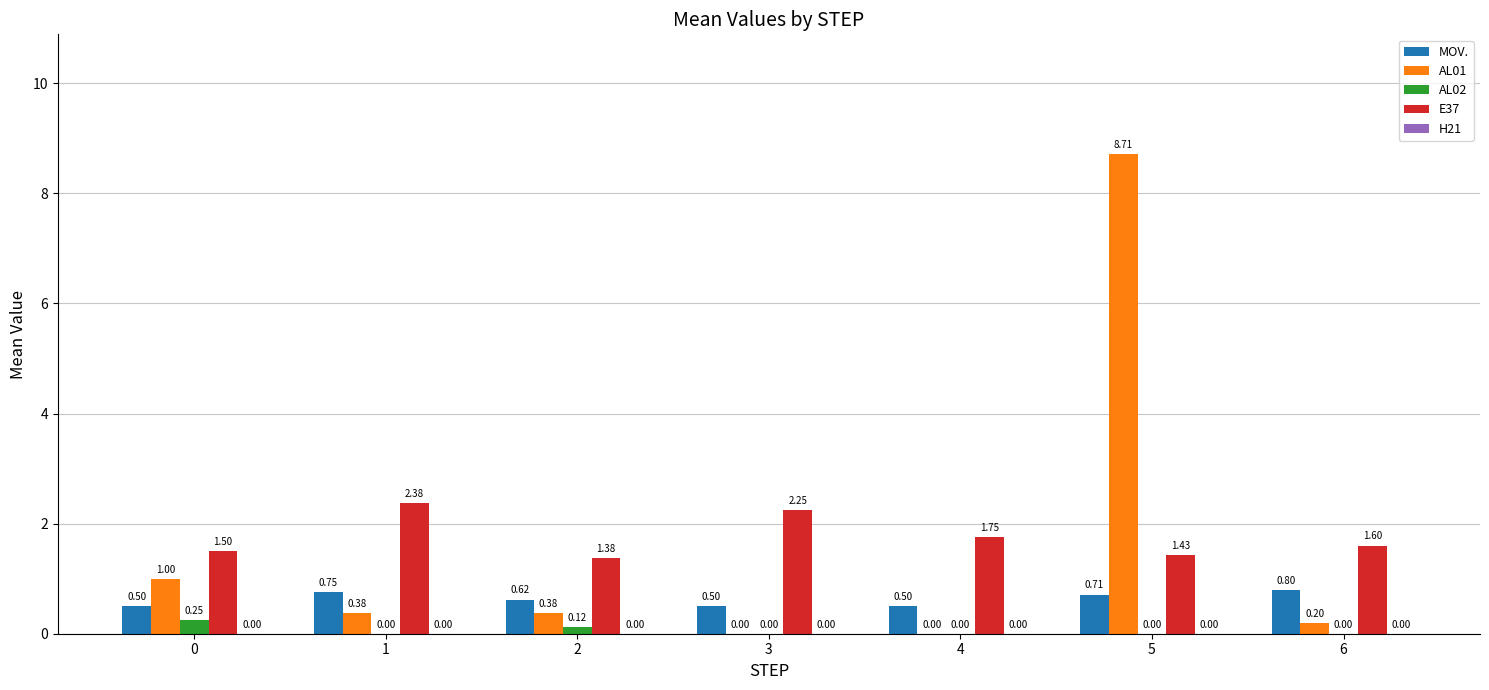

Between 2 and 5, which series saw the biggest shift?

AL01